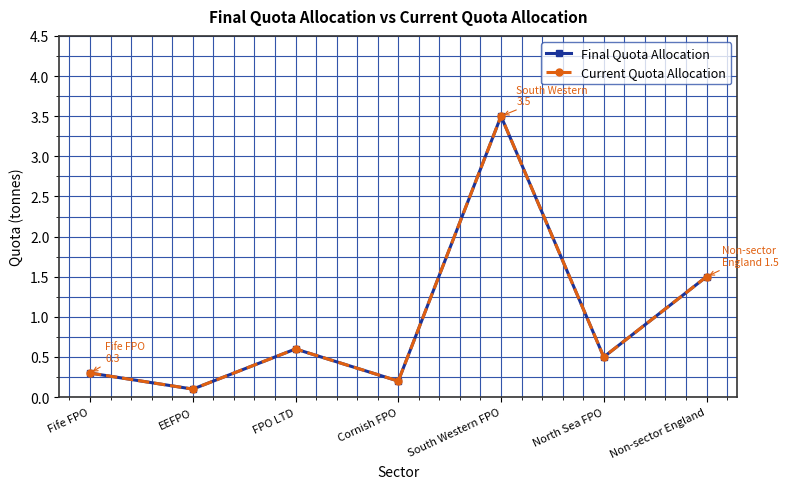

Between Fife FPO and EEFPO, which is larger?

Fife FPO